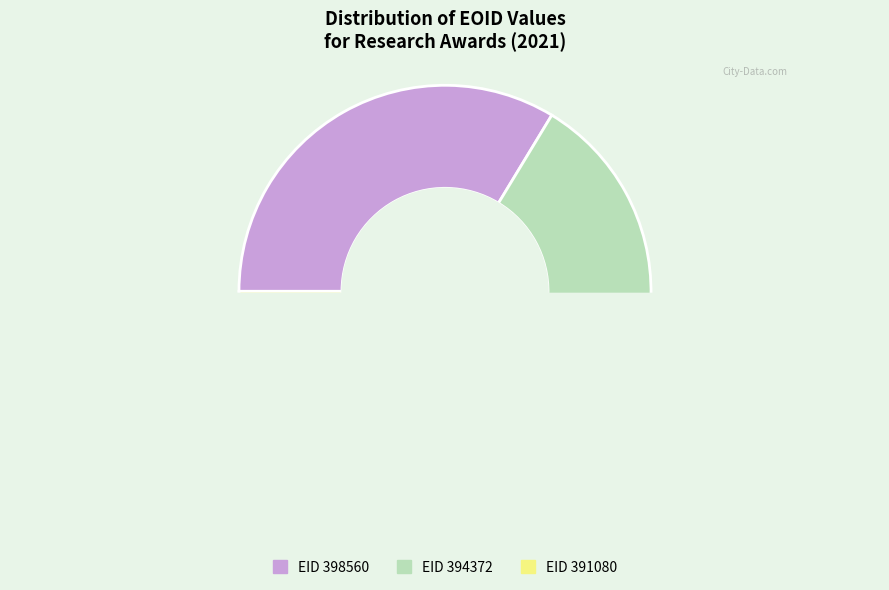

Count the number of slices in the pie.

3